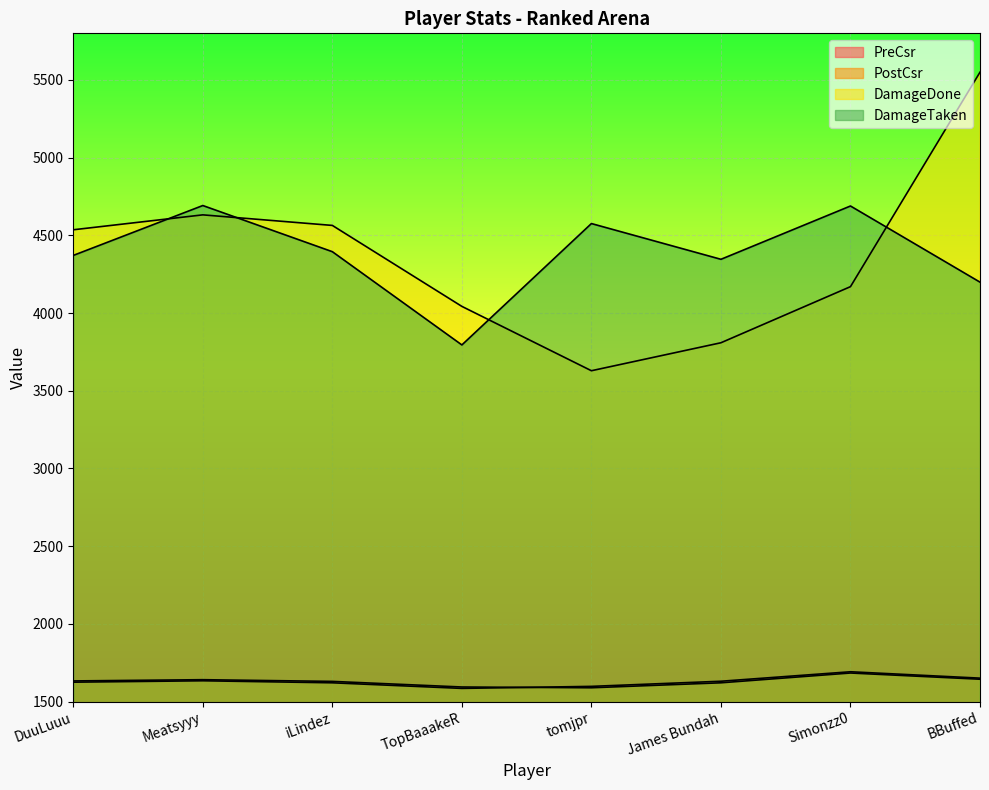

Which category has the lowest value across all series?

TopBaaakeR